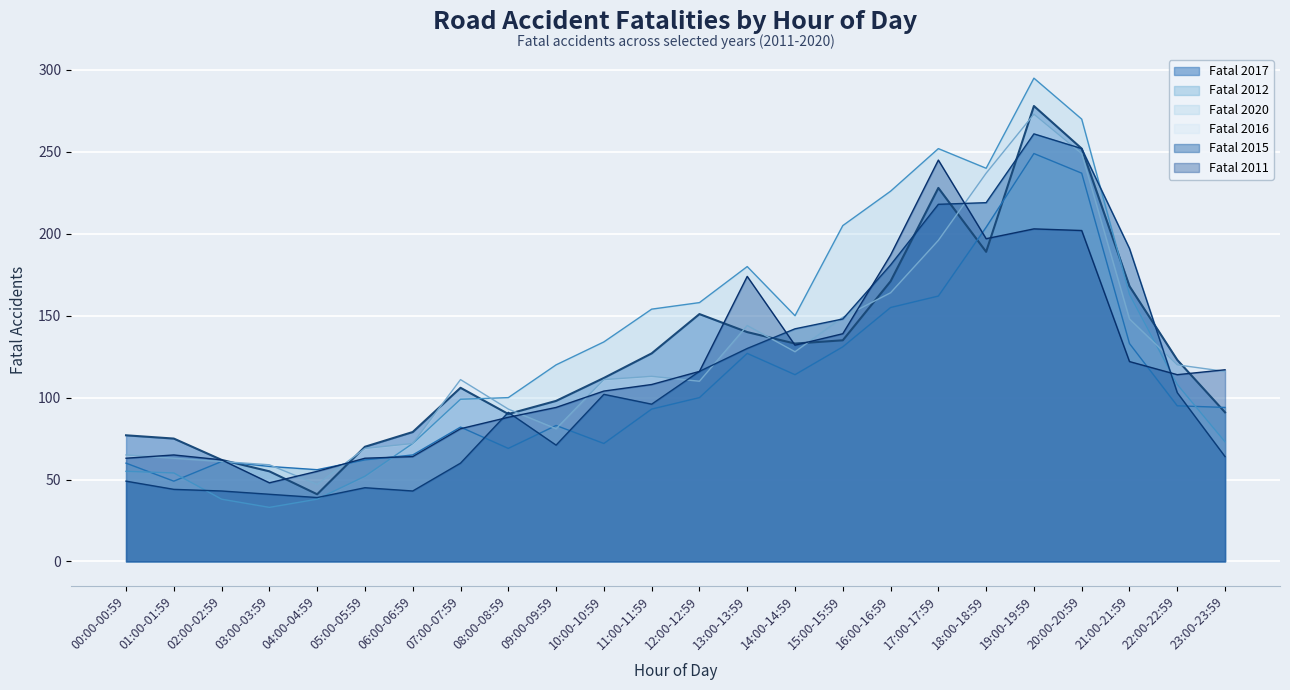

At which label is Fatal 2012 closest to 149?

16:00-16:59